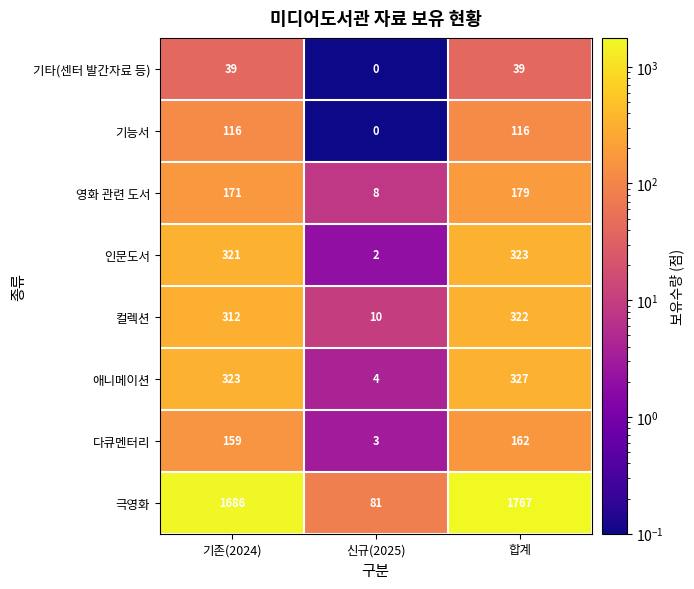

The 기타(센터 발간자료 등) series shows 39 at 합계. True or false?

True